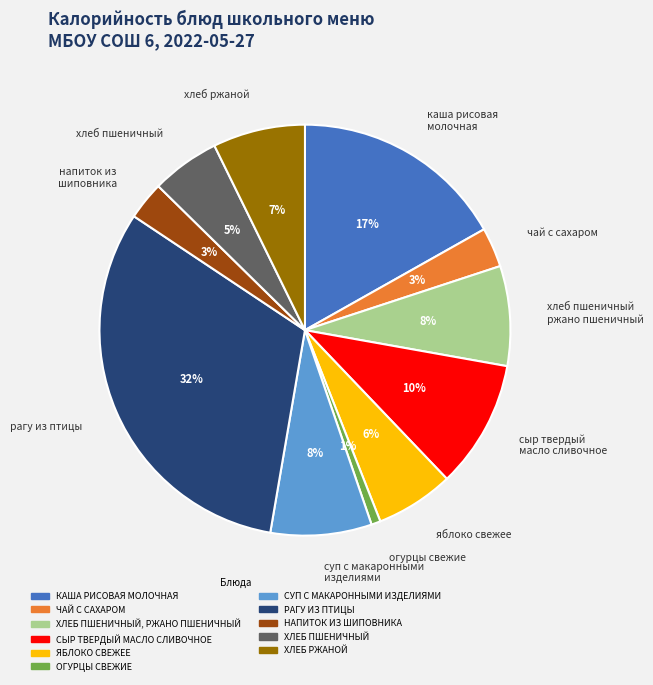

To the nearest percent, what is the average slice percentage?

9%